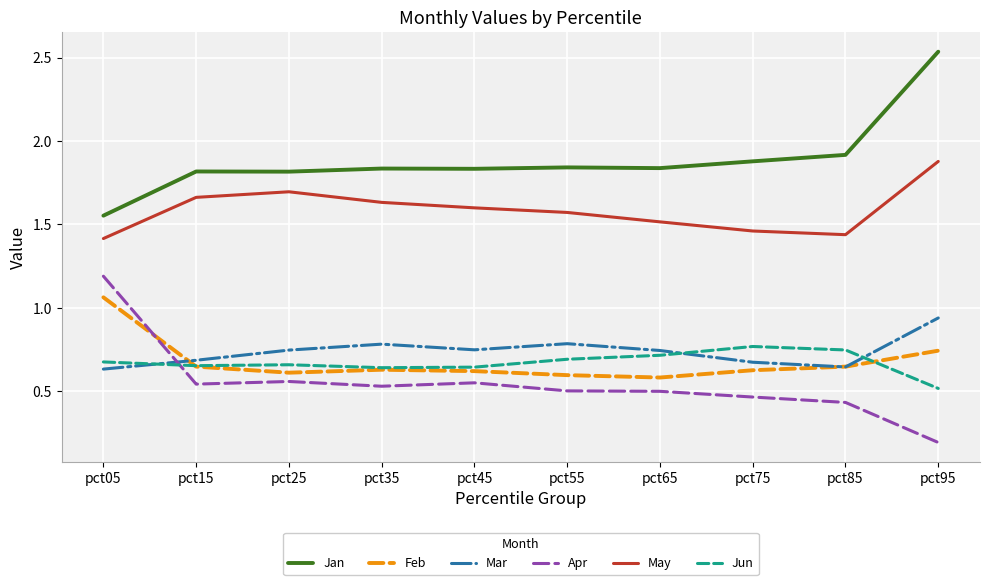

What is the difference between the highest and lowest values at pct25?

1.3